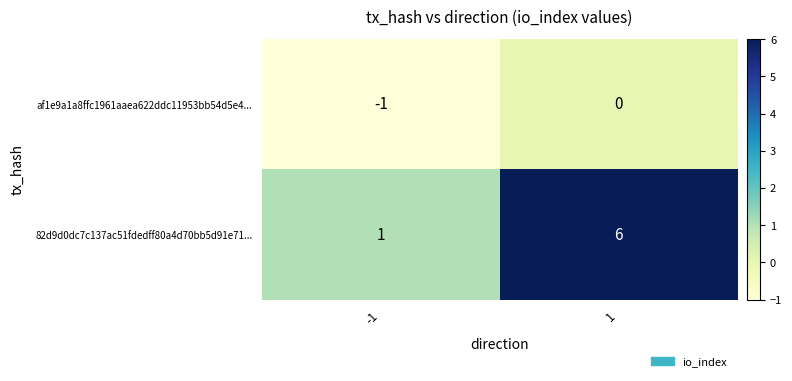

The value of 82d9d0dc7c137ac51fdedff80a4d70bb5d91e71... at -1 is 1. True or false?

True